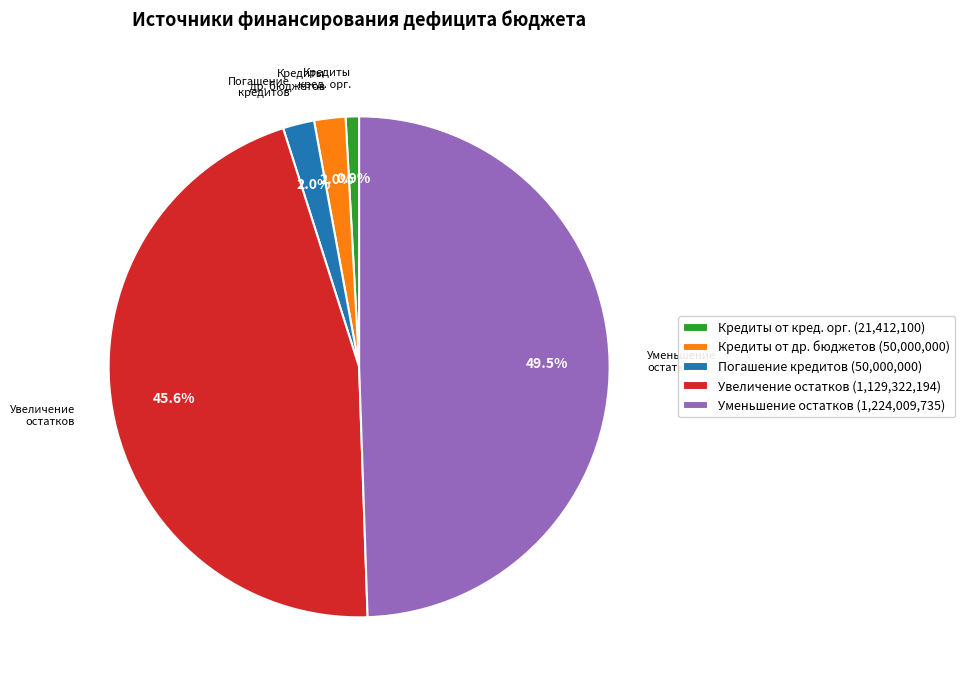

How many slices are in this pie chart?

5